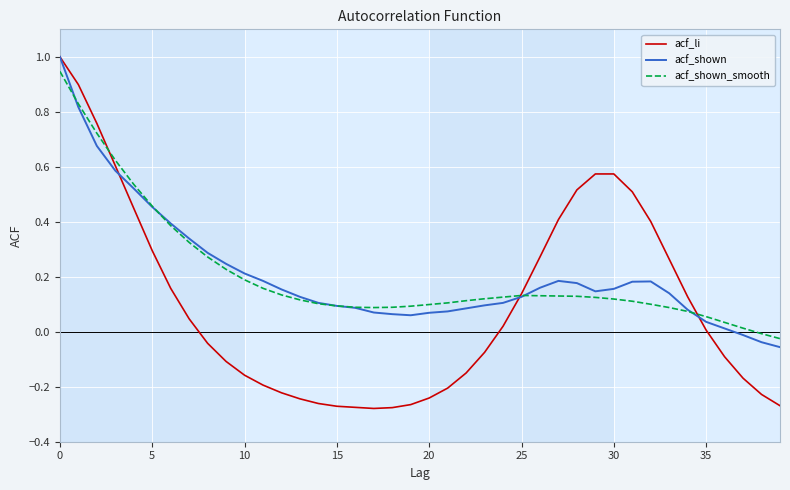

How many categories are shown in the chart?

40